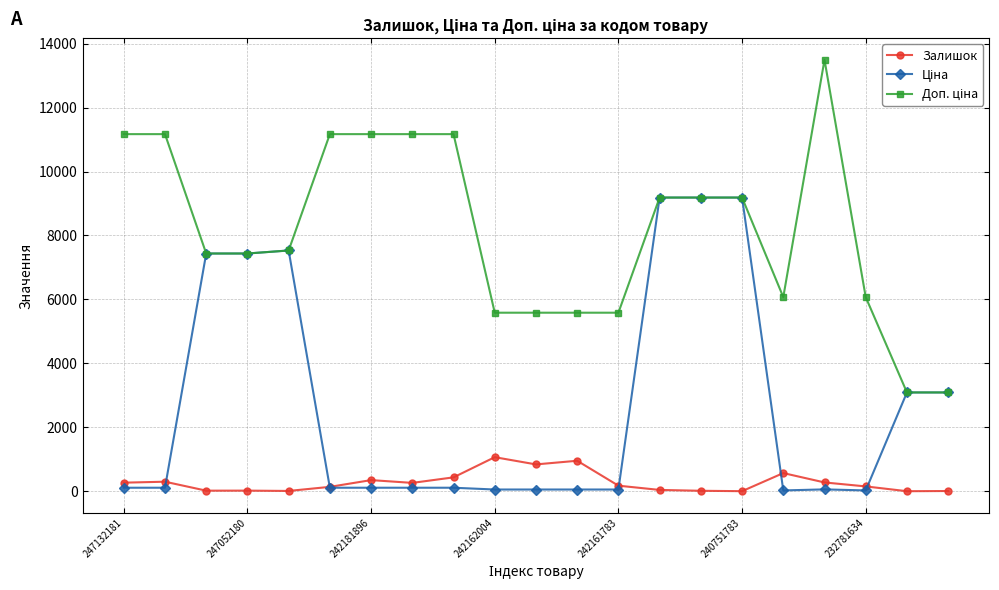

In Залишок, how many points are lower than both neighbors (excluding endpoints)?

6